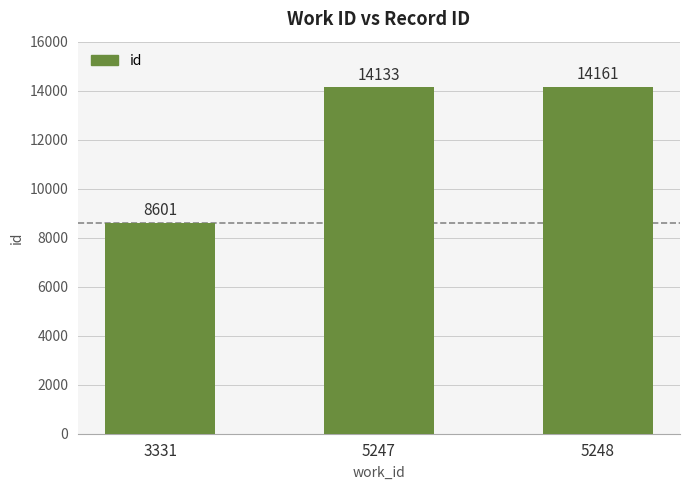

At which category does the chart reach its peak across all series?

5248